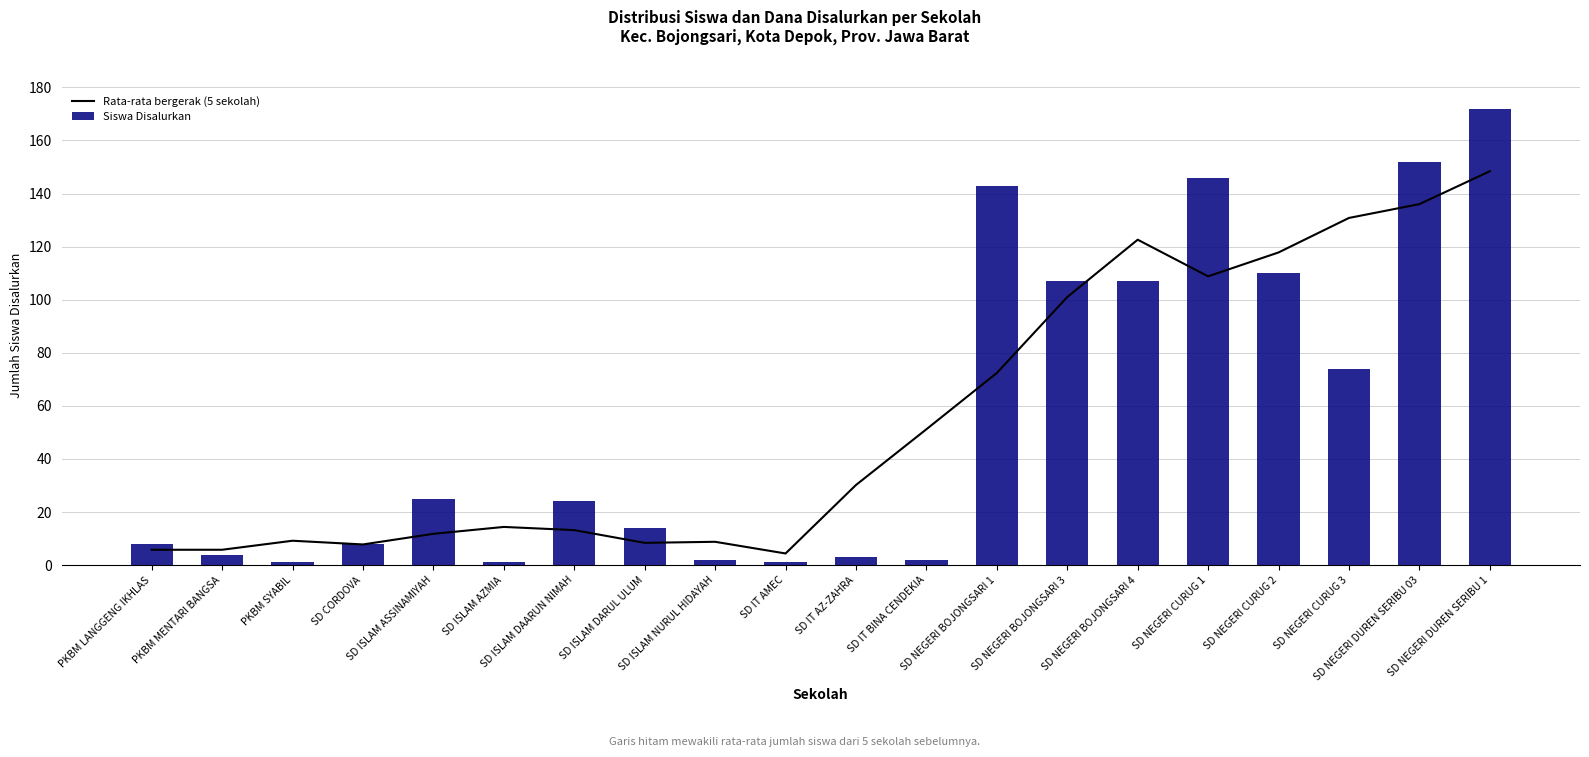

At which category is the sum across all series the highest?

SD NEGERI DUREN SERIBU 1